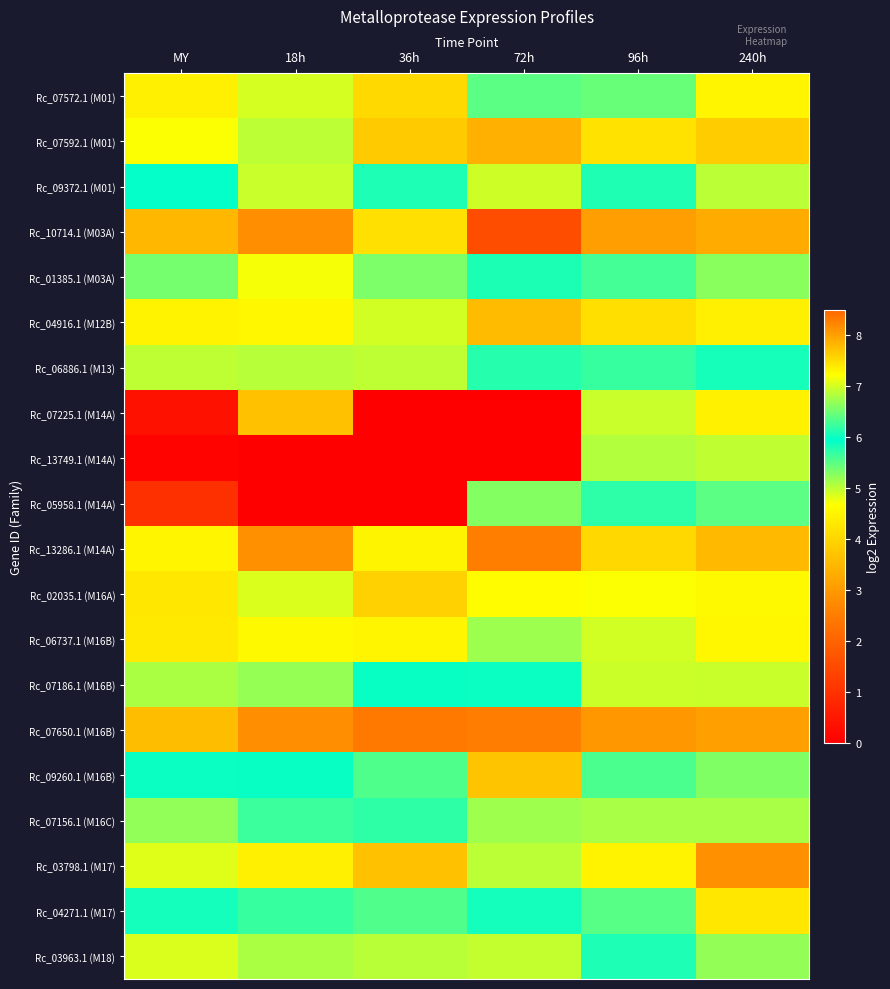

At which category is the sum across all series the highest?

240h